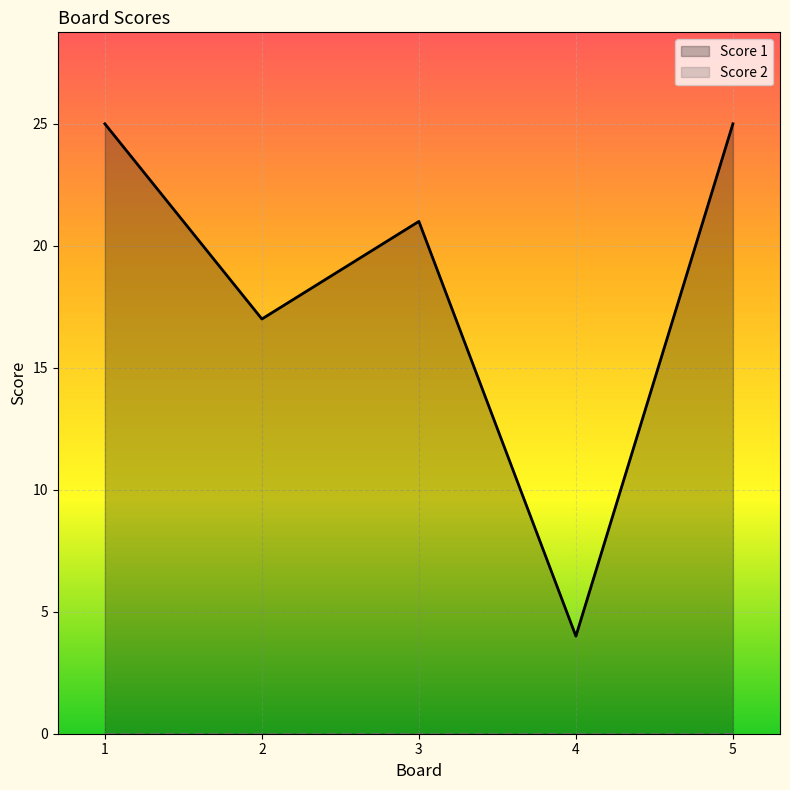

Which series changed the most between 3 and 4?

Score 1